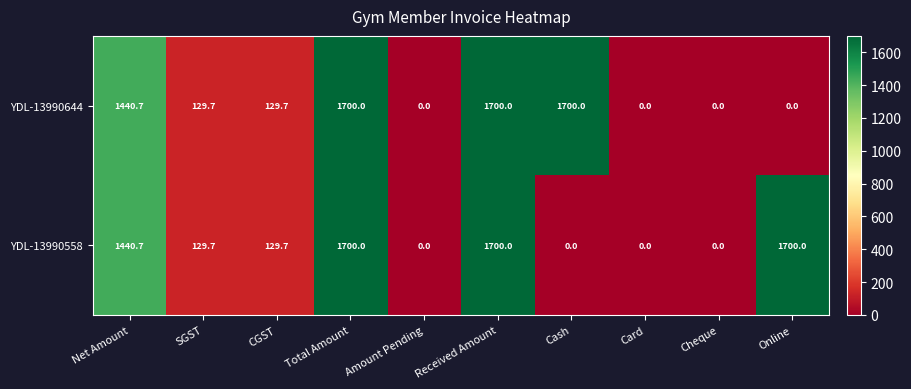

At how many categories does at least one series exceed 1019?

5